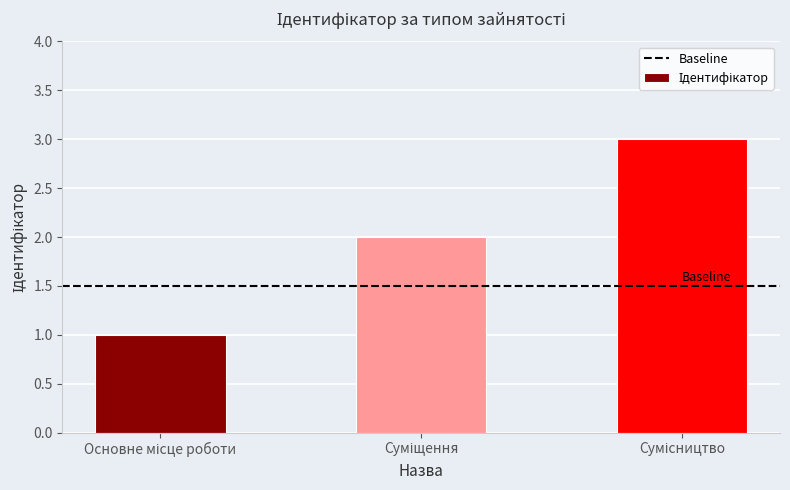

Does the chart contain any negative values?

No